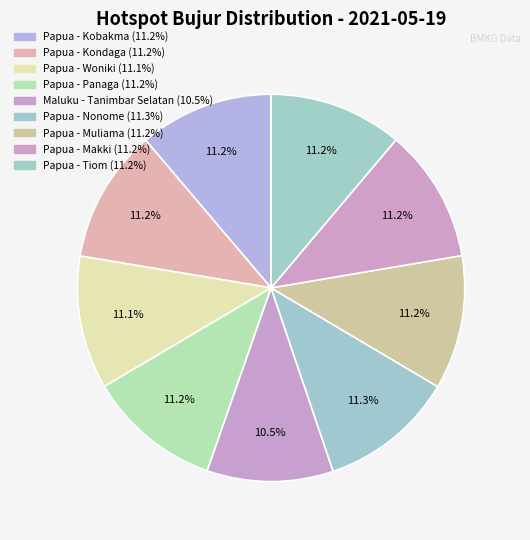

How much of the chart is everything except Papua - Panaga?

88.8%